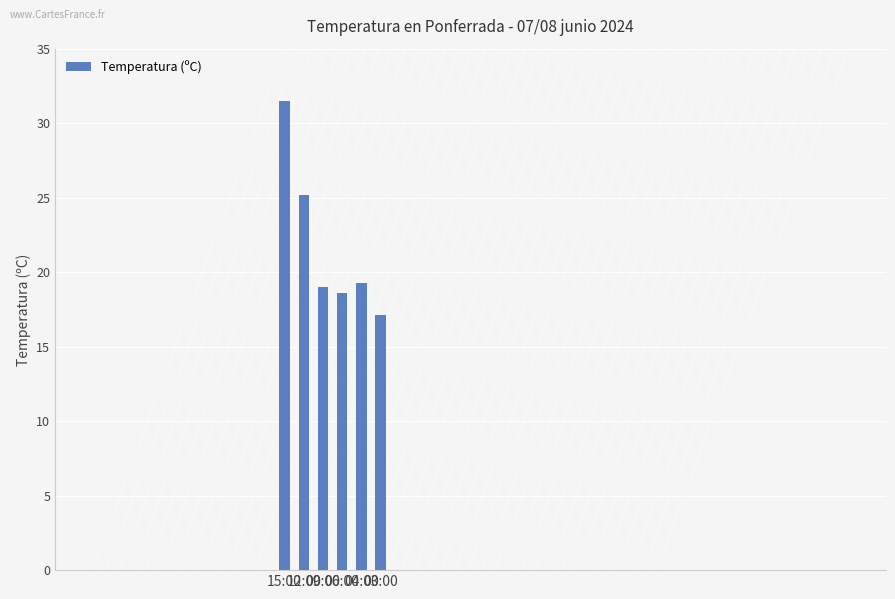

Which category has the highest value across all series?

15:00